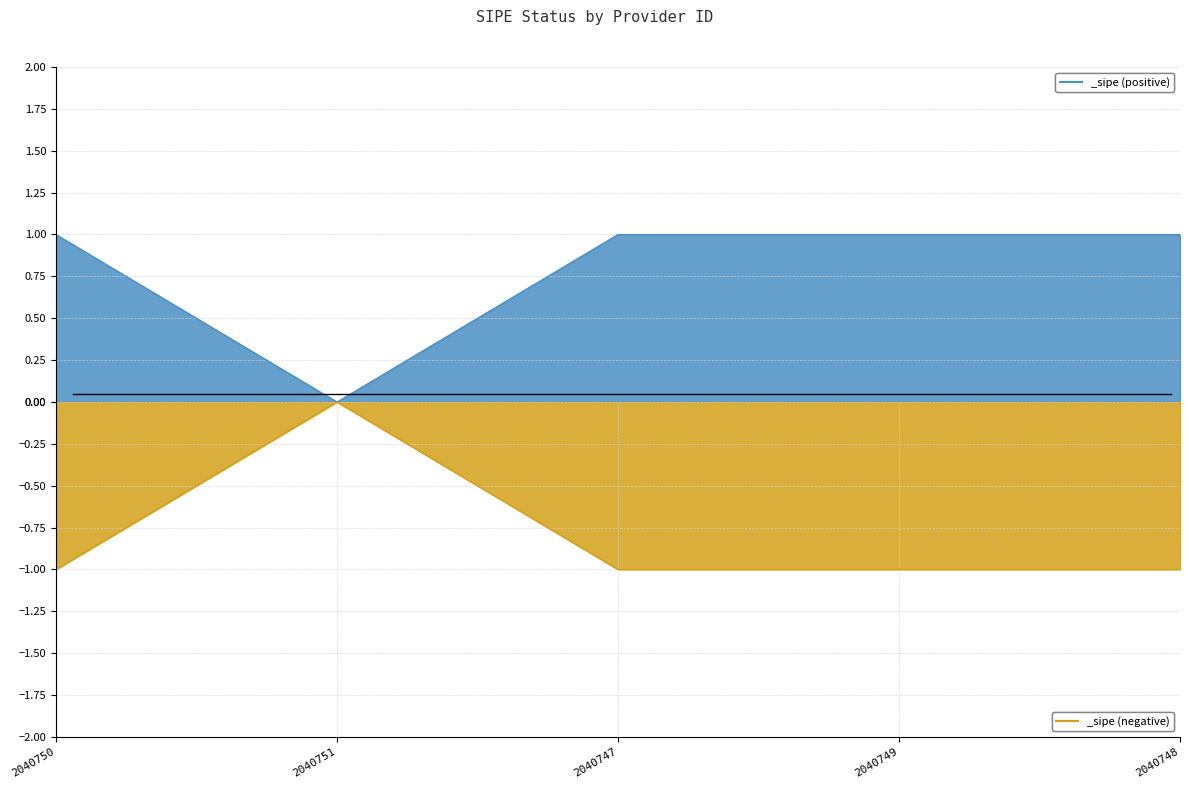

What position from the right is 2040750?

5